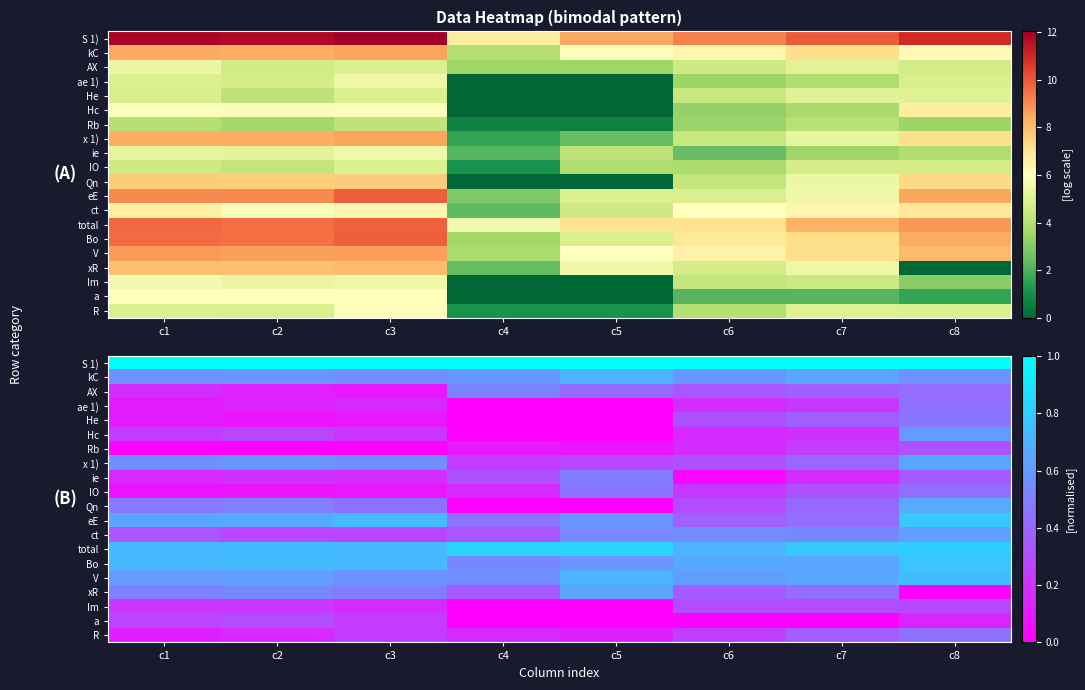

What is the sum of the AX values at c4 and c2?

0.6